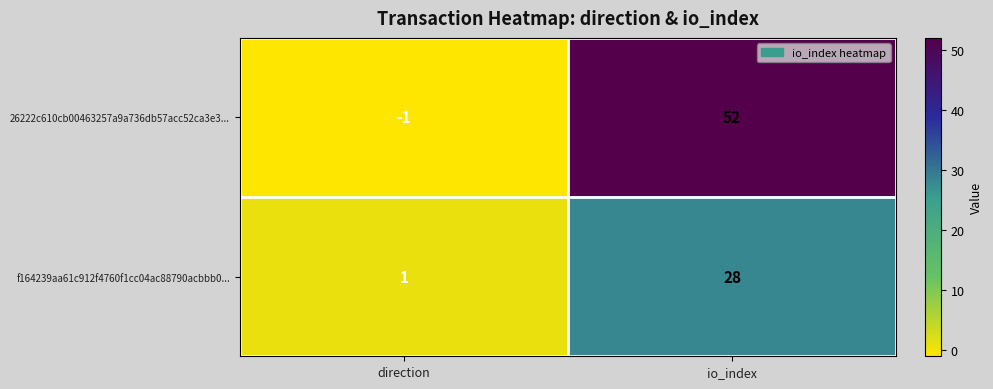

Reading left to right, transcribe all the data shown in this chart.

26222c610cb00463257a9a736db57acc52ca3e3...: direction=-1	io_index=52
f164239aa61c912f4760f1cc04ac88790acbbb0...: direction=1	io_index=28